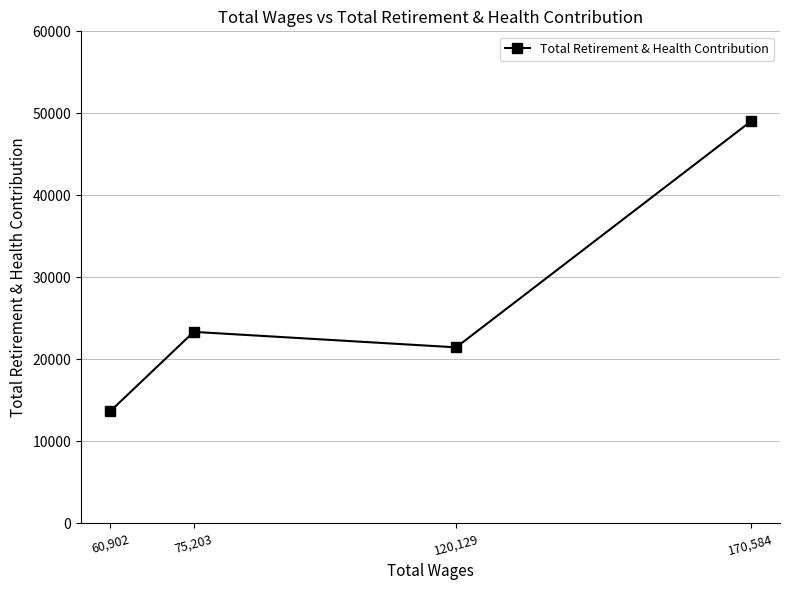

What is the sum of the values at 120,129 and 170,584?

70483